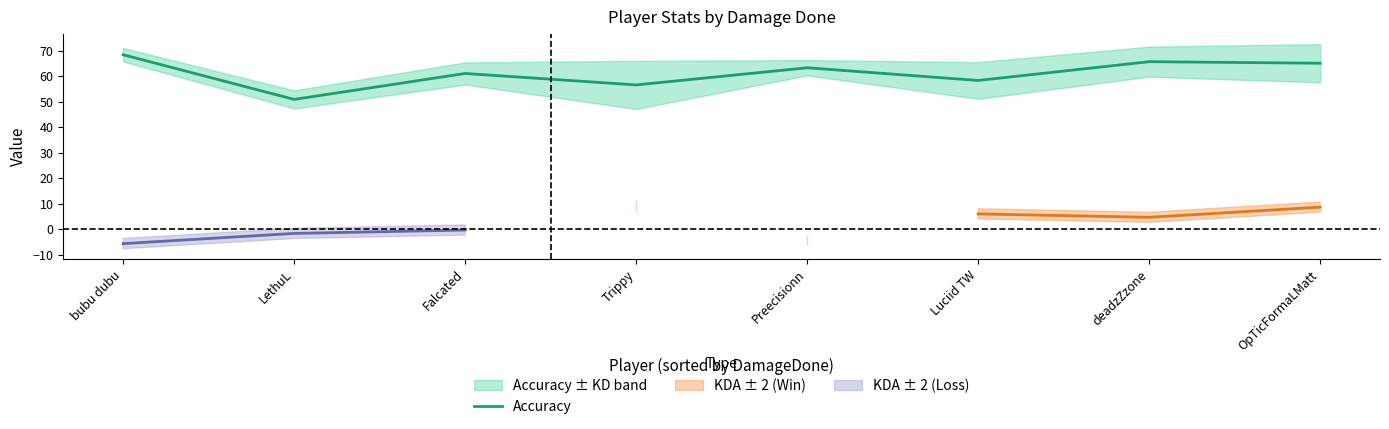

How many data points does each series have?

8